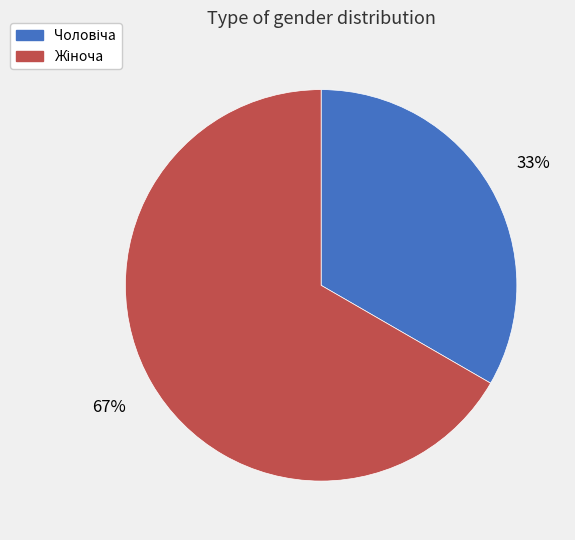

To the nearest percent, what is the average slice percentage?

50%